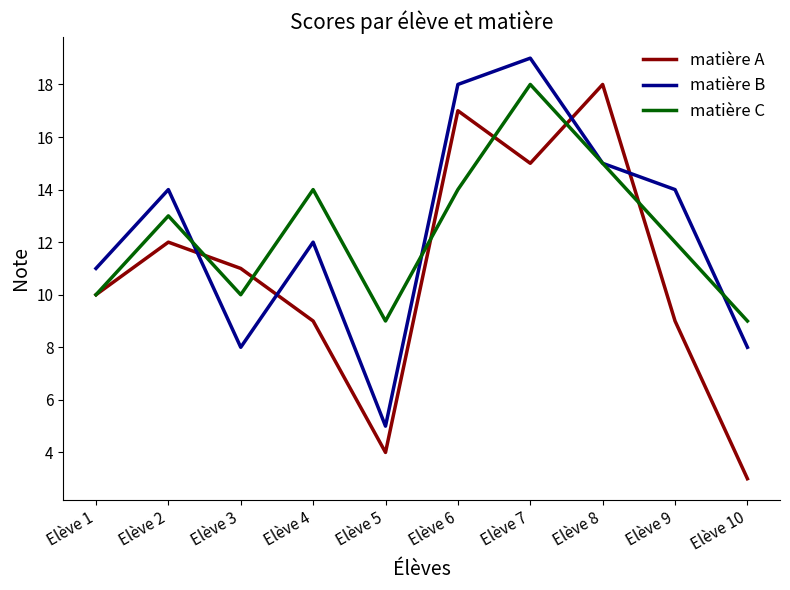

At which category is the sum across all series the highest?

Elève 7